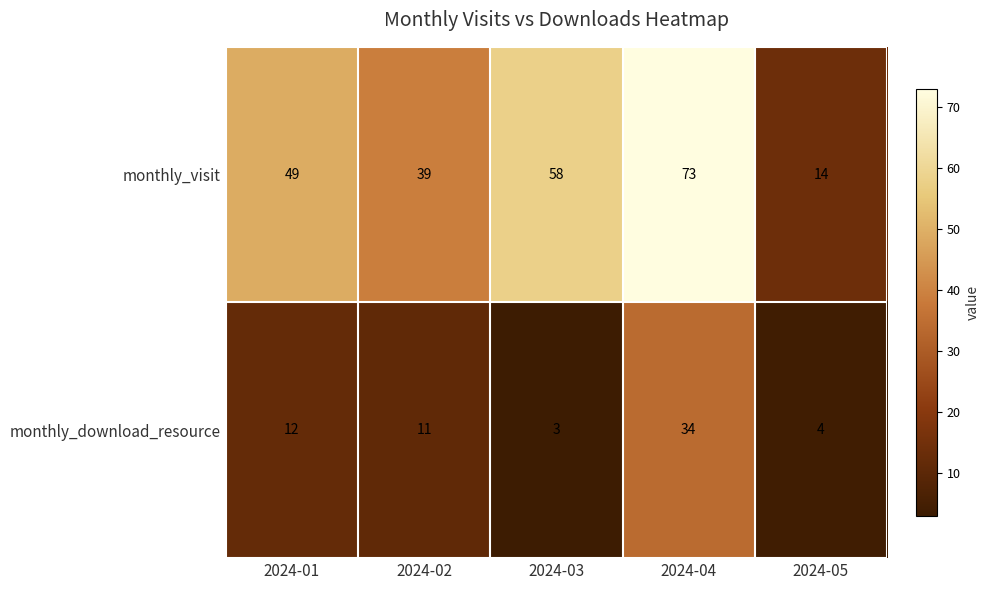

What is the approximate value of monthly_download_resource at 2024-02, to the nearest 5?

10